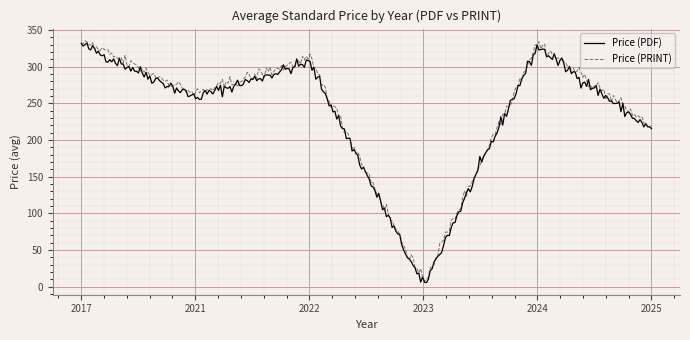

In Price (PDF), how many points are higher than both neighbors (excluding endpoints)?

80